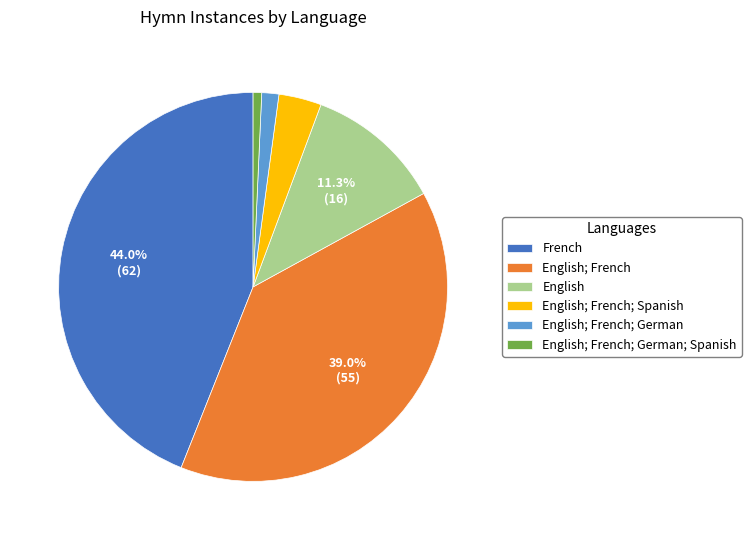

The English; French; German; Spanish slice represents 6% of the pie. True or false?

False